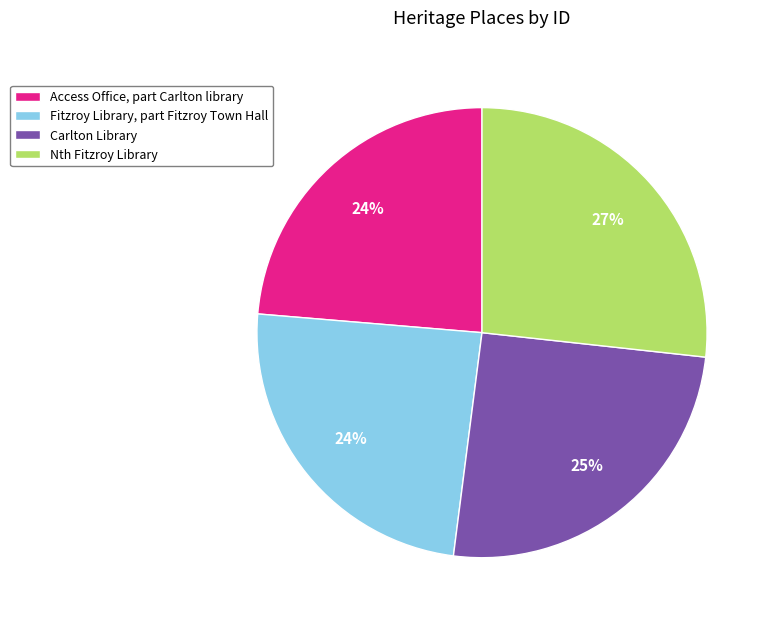

Do Carlton Library and Fitzroy Library, part Fitzroy Town Hall together represent more than half of the pie?

No